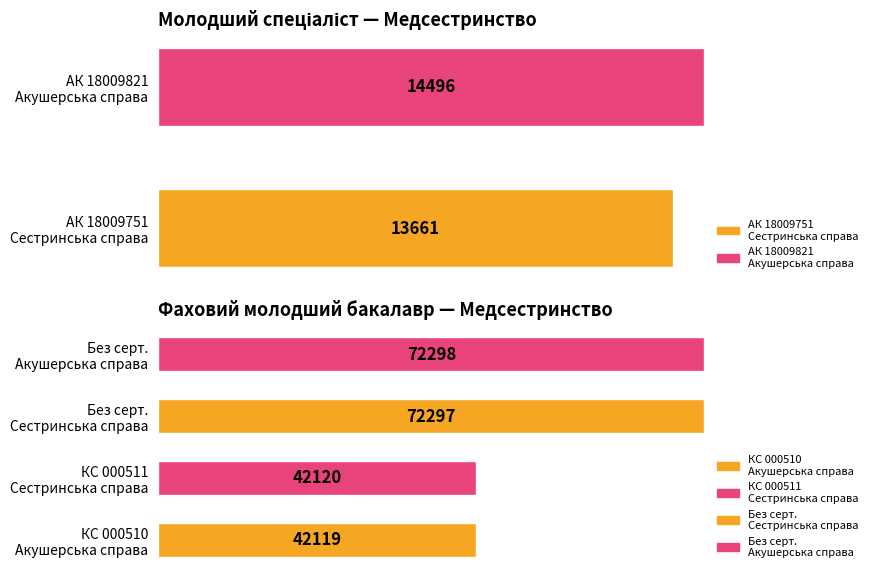

Rank the categories by value from lowest to highest.

АК 18009751, АК 18009821, КС 000510, КС 000511,  (72297),  (72298)